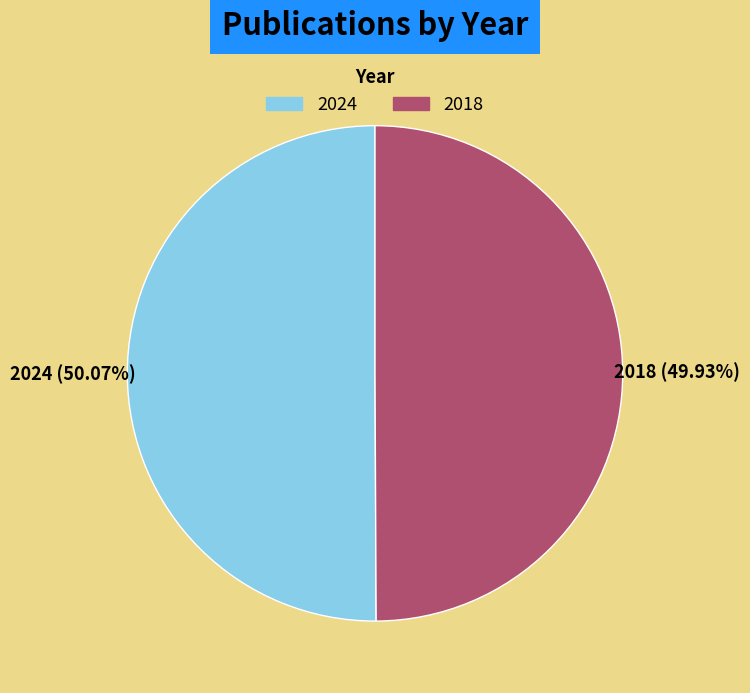

What percentage is the 2024 slice, to the nearest percent?

50%